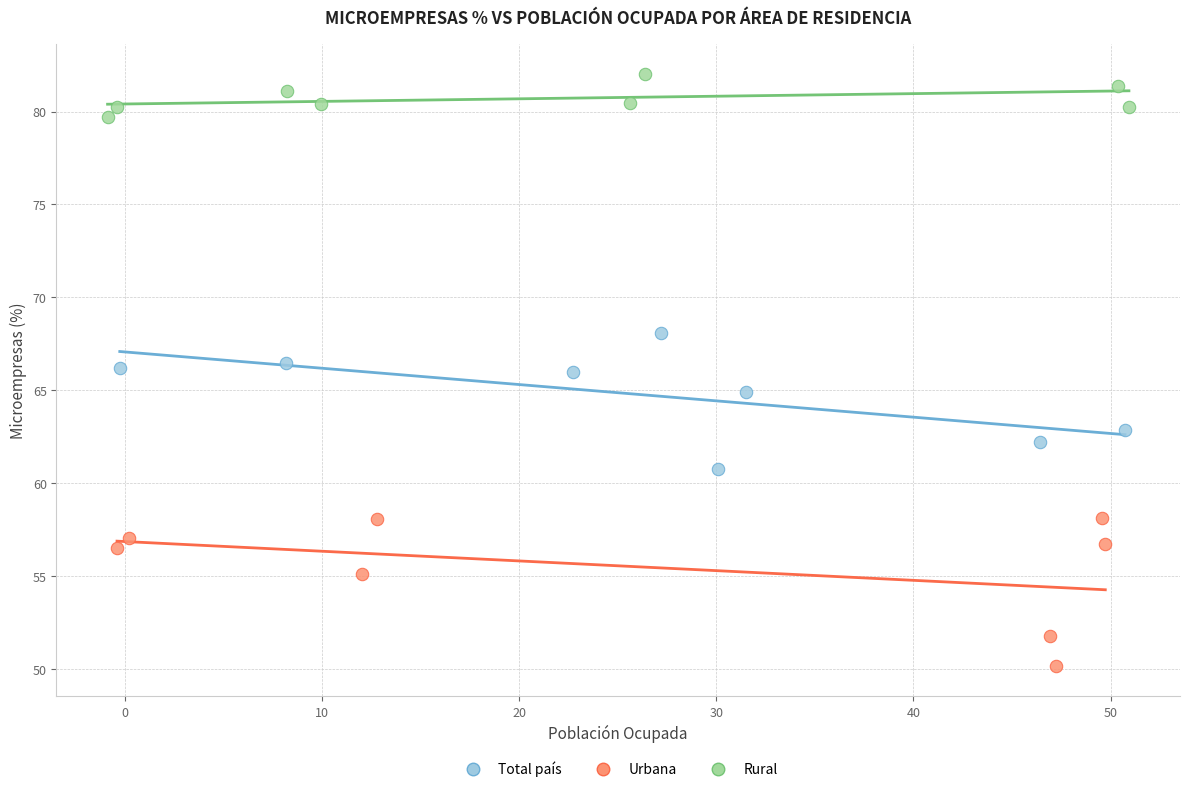

Which series contains the highest Y value?

Rural